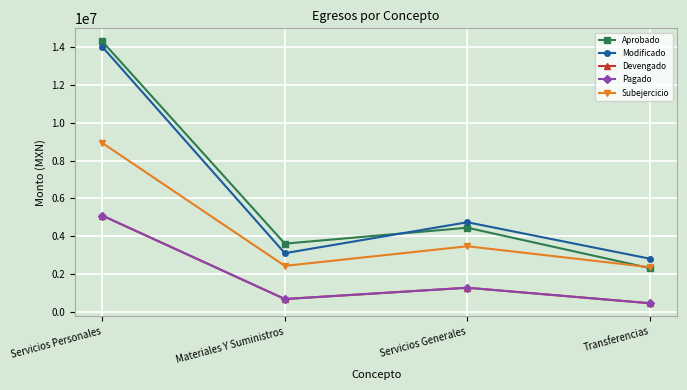

Which series changed the most between Materiales Y Suministros and Servicios Generales?

Modificado